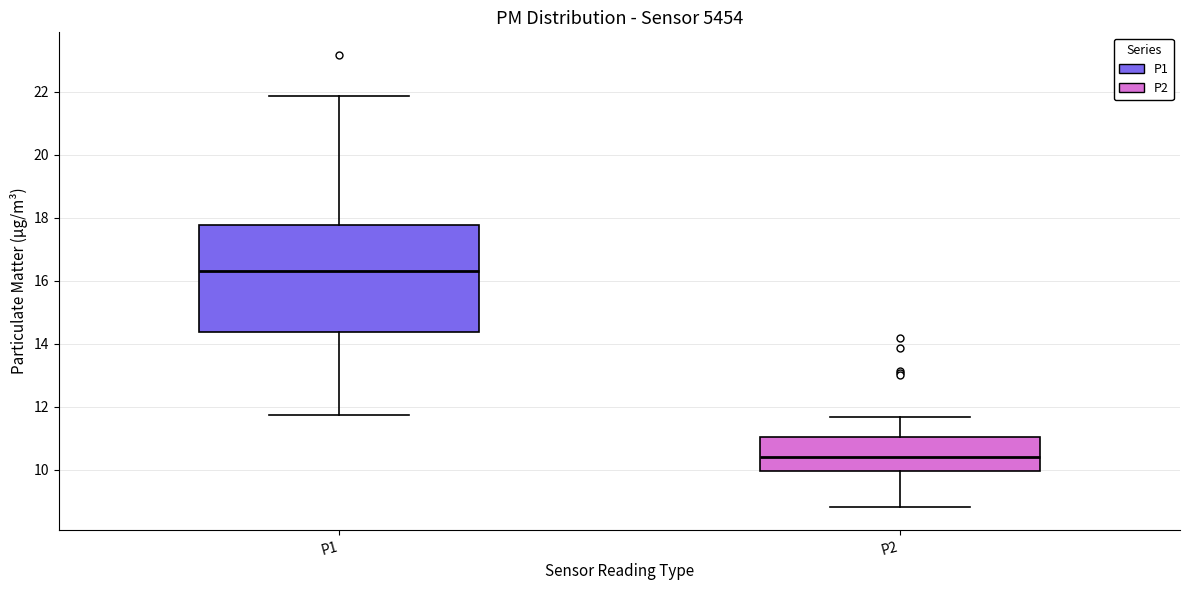

Reading left to right, read every box against the y-axis: the position of its median line, the range the box covers, and the ends of its whiskers. The values are not printed on the chart, so give them approximately, as read against the axis.

P1: median 16.4, box 14.4 to 17.8, whiskers 11.8 to 21.8
P2: median 10.4, box 10.0 to 11.0, whiskers 8.8 to 11.6